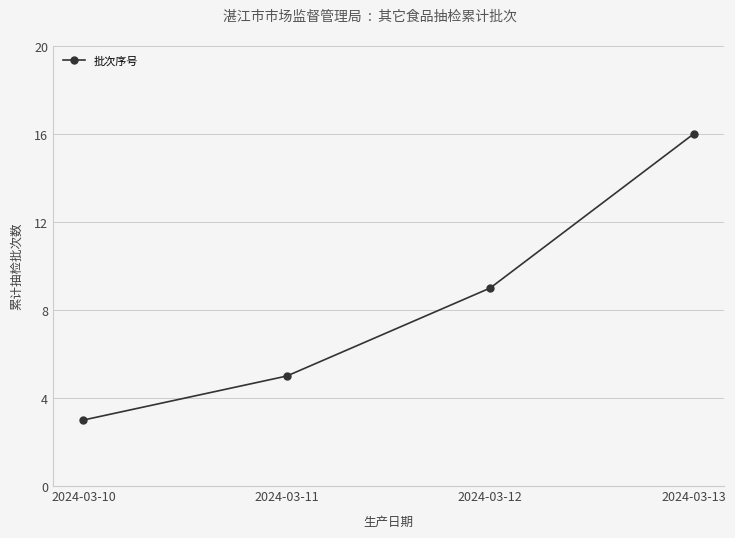

Read the value at 2024-03-13, to the nearest 5.

15